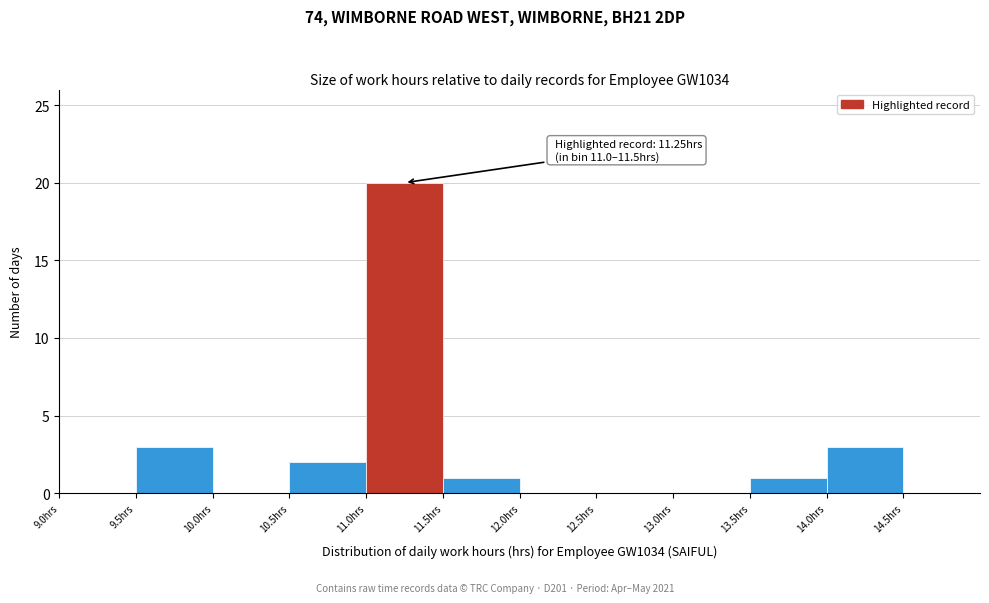

Over which range of the x-axis is the bar tallest?

11.0 to 11.5